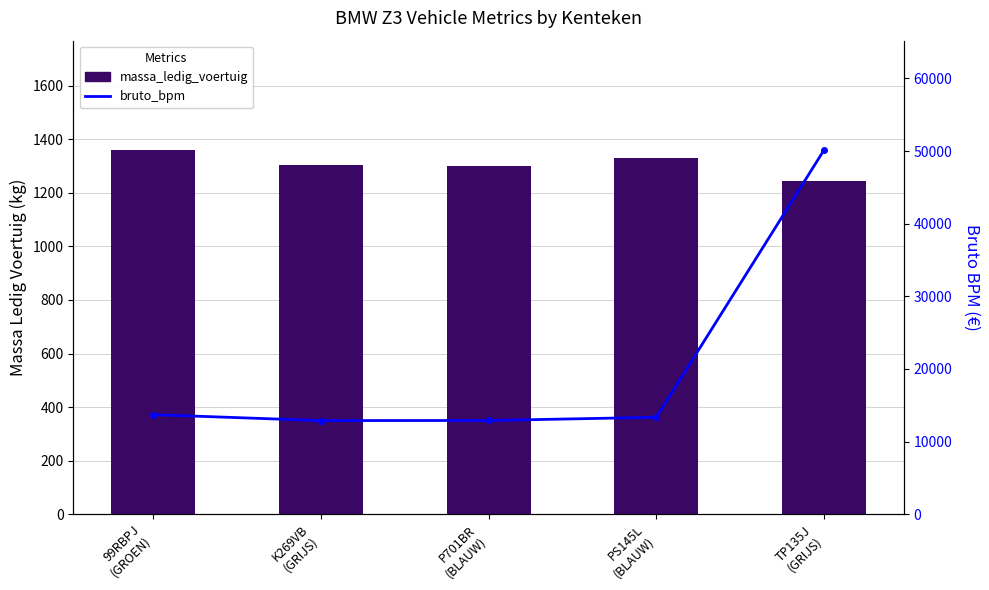

How many values in the bruto_bpm series exceed 13347?

2